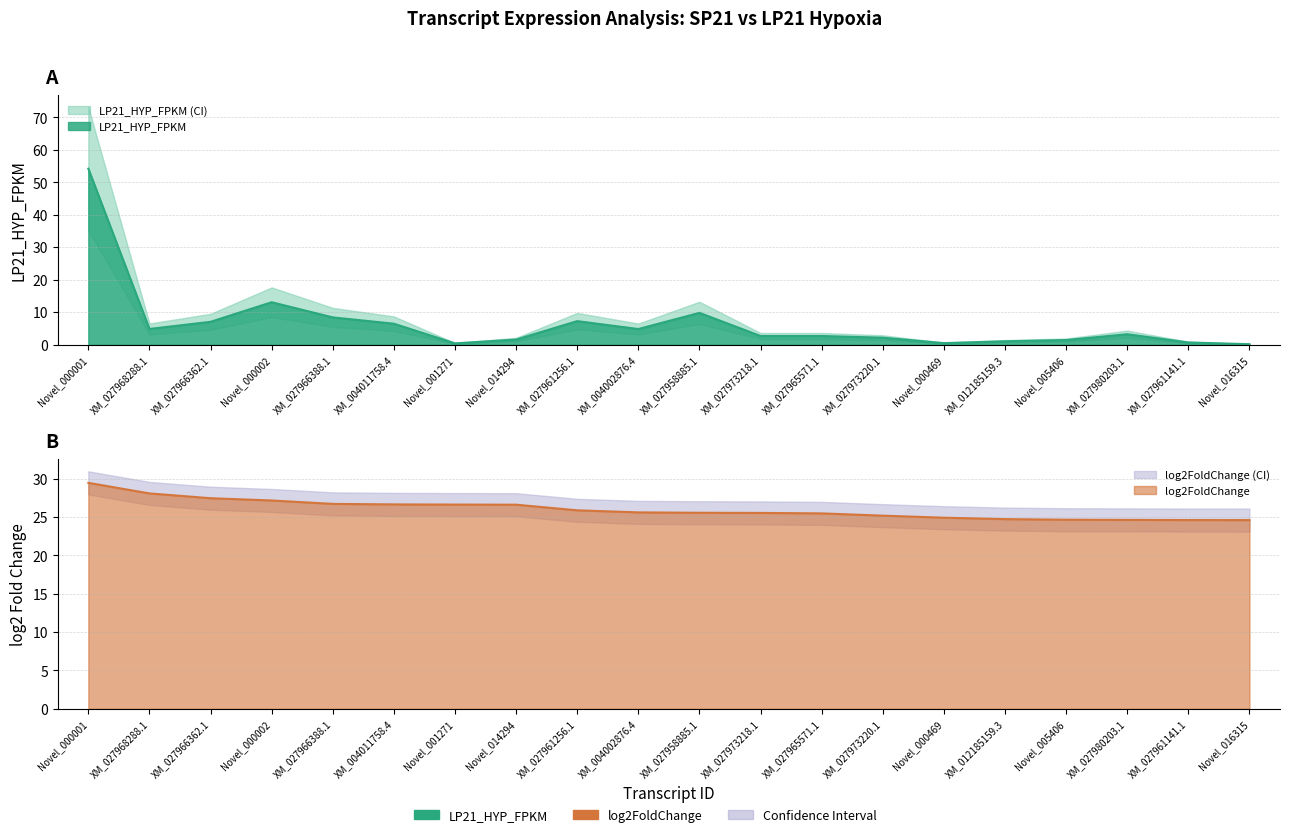

The value of log2FoldChange at XM_027973218.1 is 25.5. True or false?

True